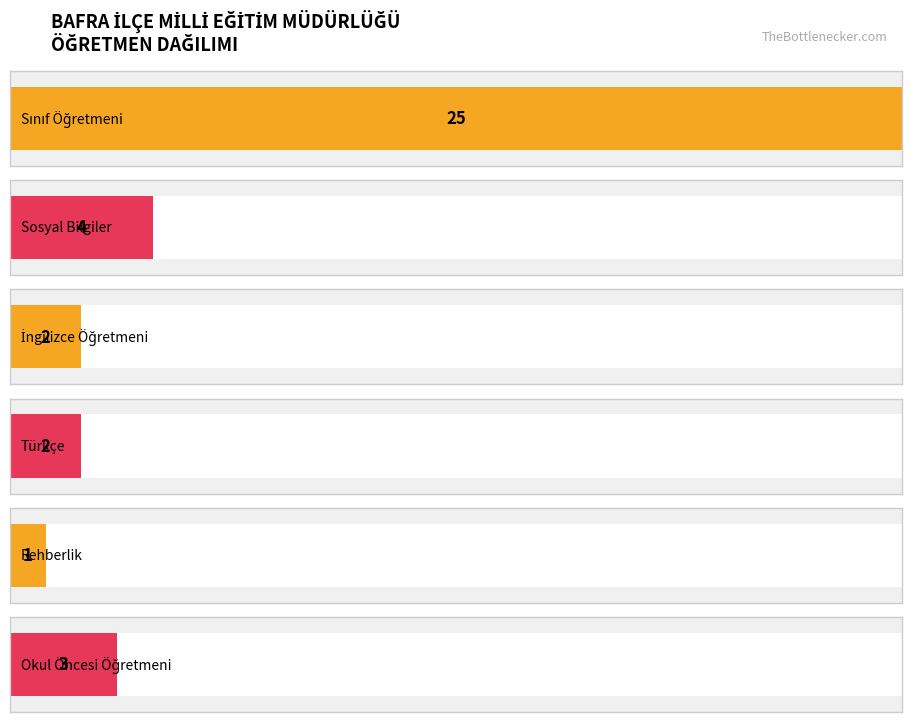

Which category has the highest value across all series?

Sınıf Öğretmeni